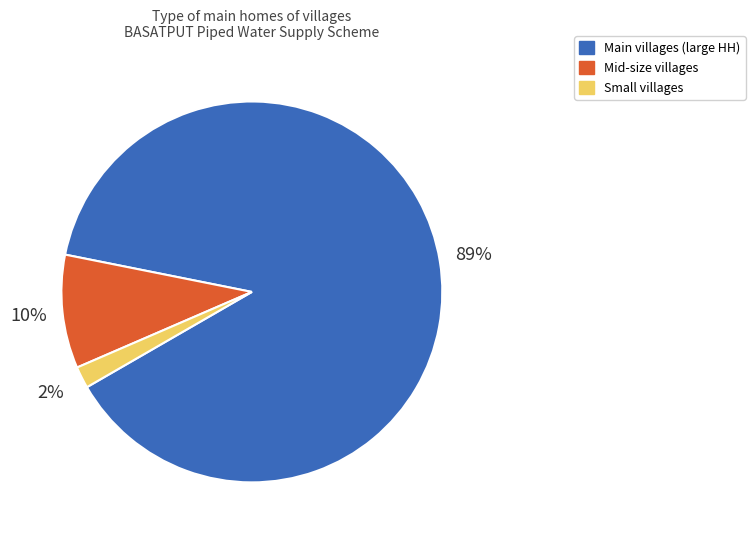

The Main villages (large HH) slice represents 99% of the pie. True or false?

False